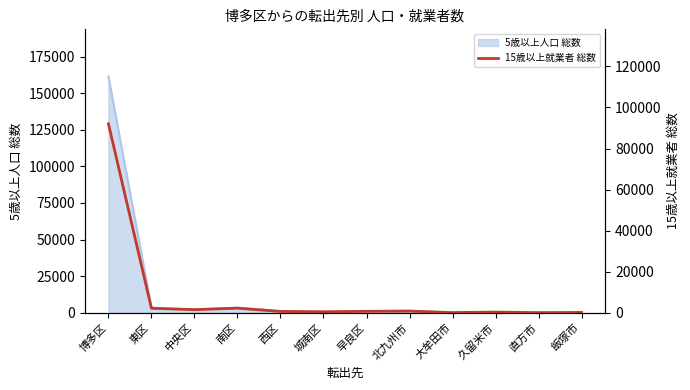

Reading right to left, what are all the values shown in this chart?

飯塚市=145	直方市=47	久留米市=317	大牟田市=67	北九州市=815	早良区=699	城南区=453	西区=633	南区=2202	中央区=1508	東区=2164	博多区=92050